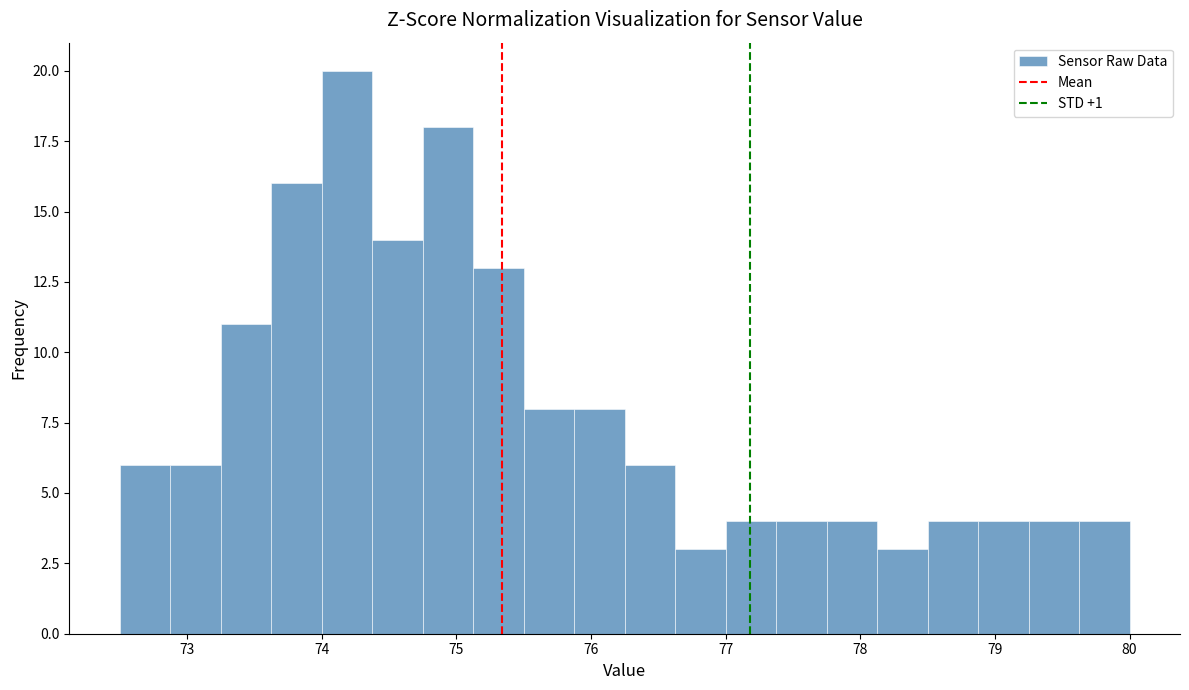

Around what value on the x-axis is the tallest bar? Give the approximate position of its centre, as read against the axis.

74.2